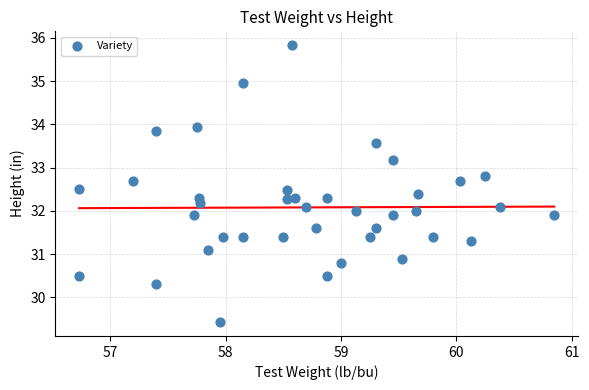

What is the range of X values (max minus min)?

4.1